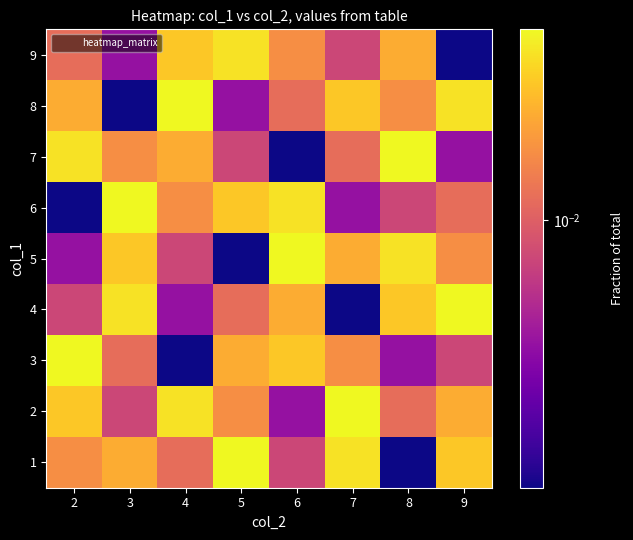

At how many categories does at least one series exceed 0?

8